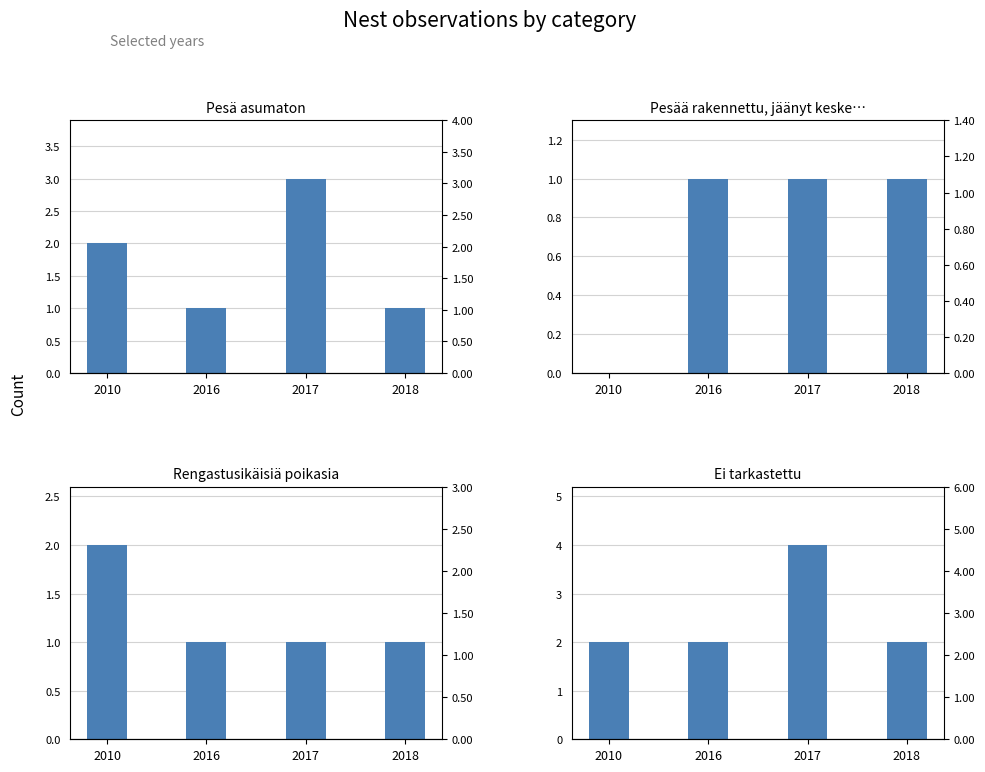

Reading left to right, list all the values displayed in this chart.

Pesä asumaton: 2010=2	2016=1	2017=3	2018=1
Pesää rakennettu, jäänyt kesken: 2010=0	2016=1	2017=1	2018=1
Rengastusikäisiä poikasia: 2010=2	2016=1	2017=1	2018=1
Ei tarkastettu: 2010=2	2016=2	2017=4	2018=2